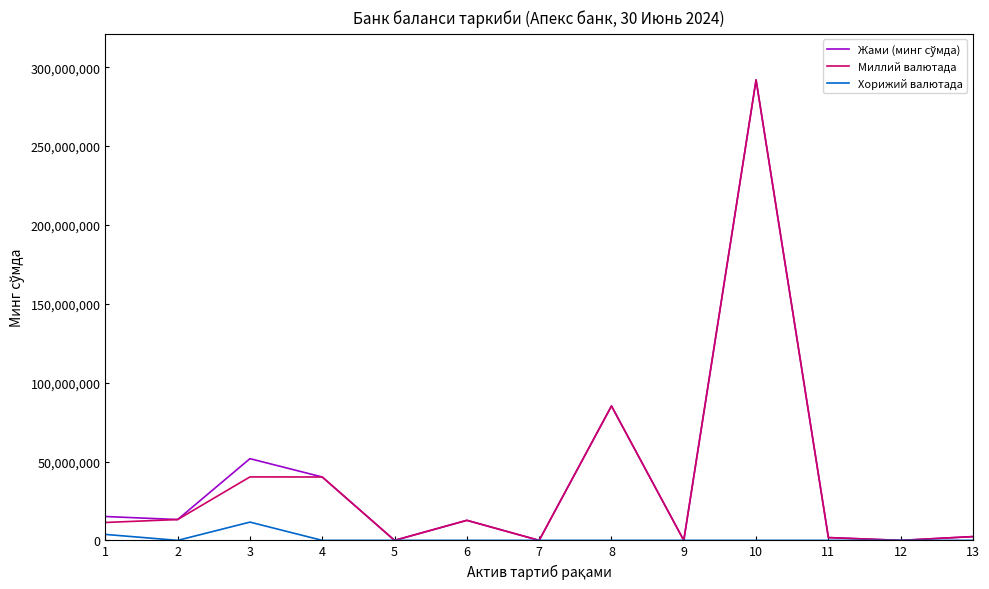

At which category is the sum across all series the highest?

10